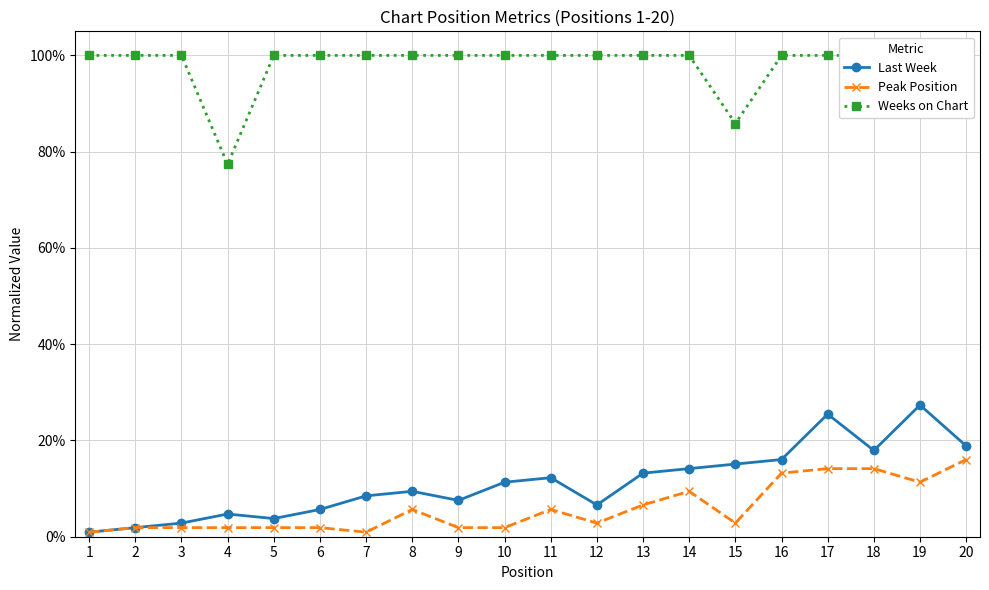

How many lines are shown in the chart?

3